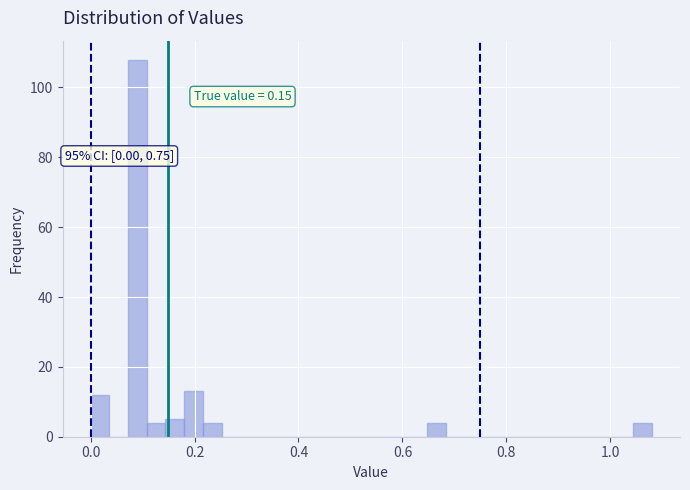

Around what value on the x-axis is the tallest bar? Give the approximate position of its centre, as read against the axis.

0.10